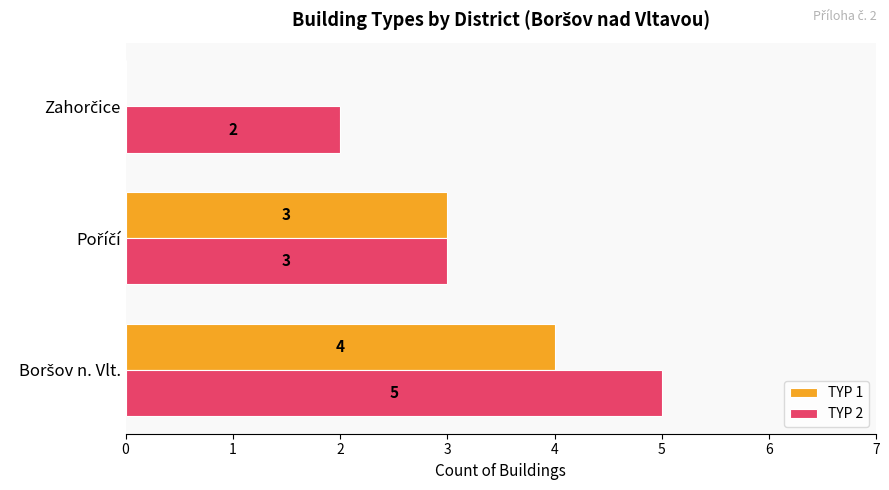

Which series has the largest total across all categories?

TYP 2